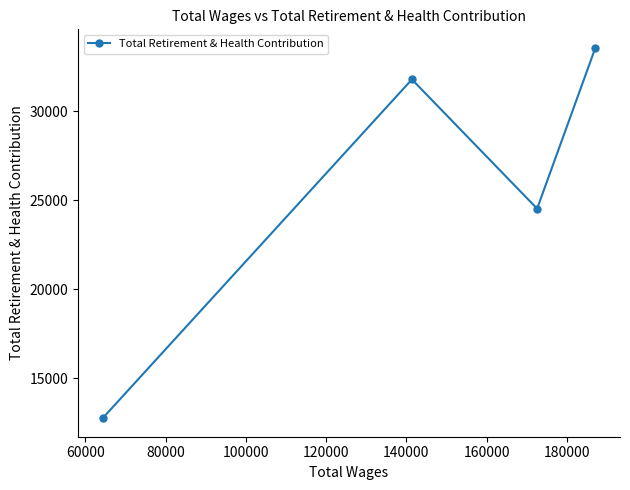

What is the minimum value shown in the chart?

12748